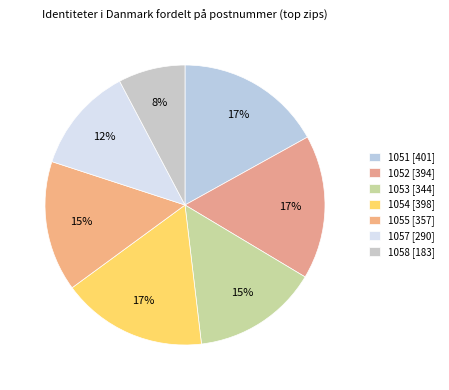

Which has a higher value, 1055 or 1051?

1051